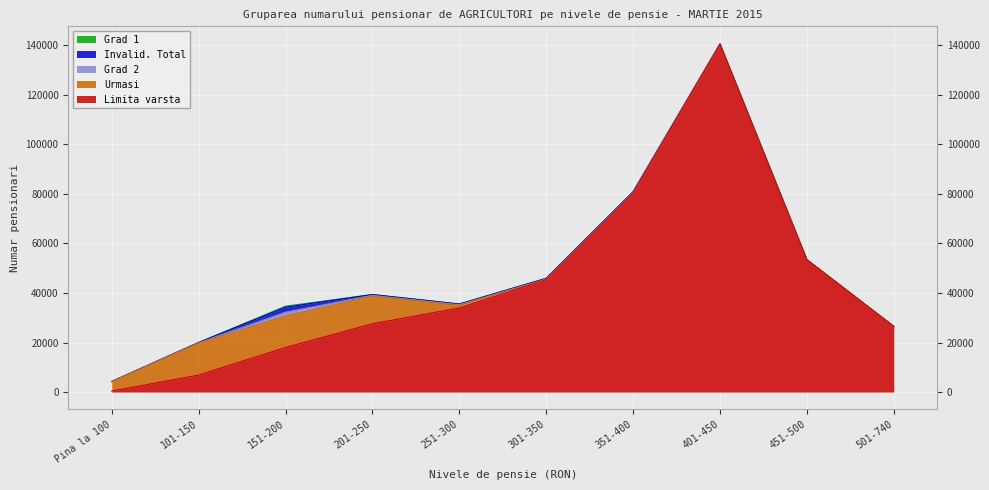

What is the difference between the highest and lowest values at 251-300?

33927